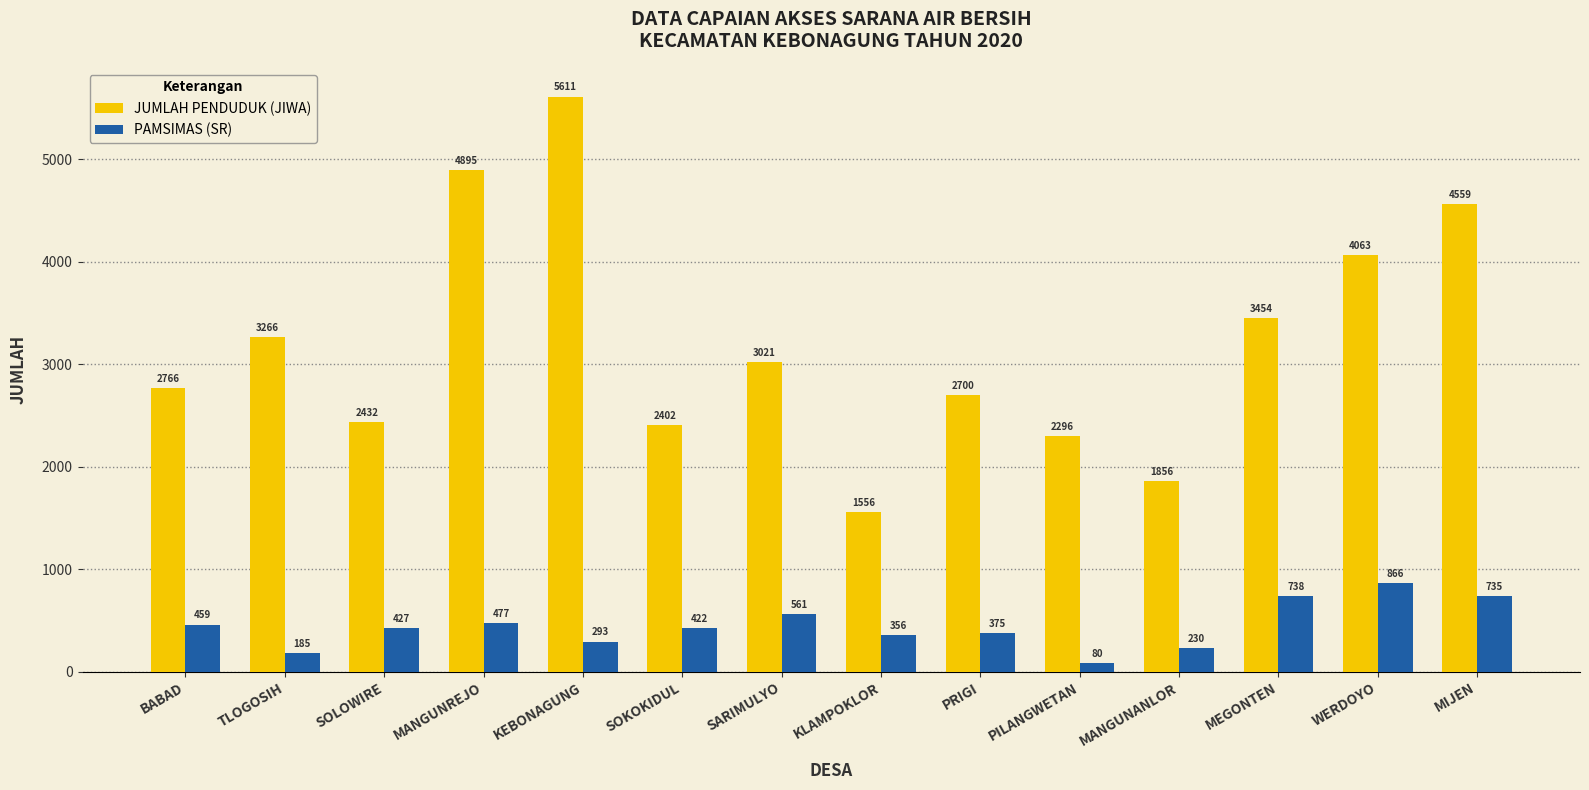

The value of PAMSIMAS (SR) at MEGONTEN is 1075. True or false?

False